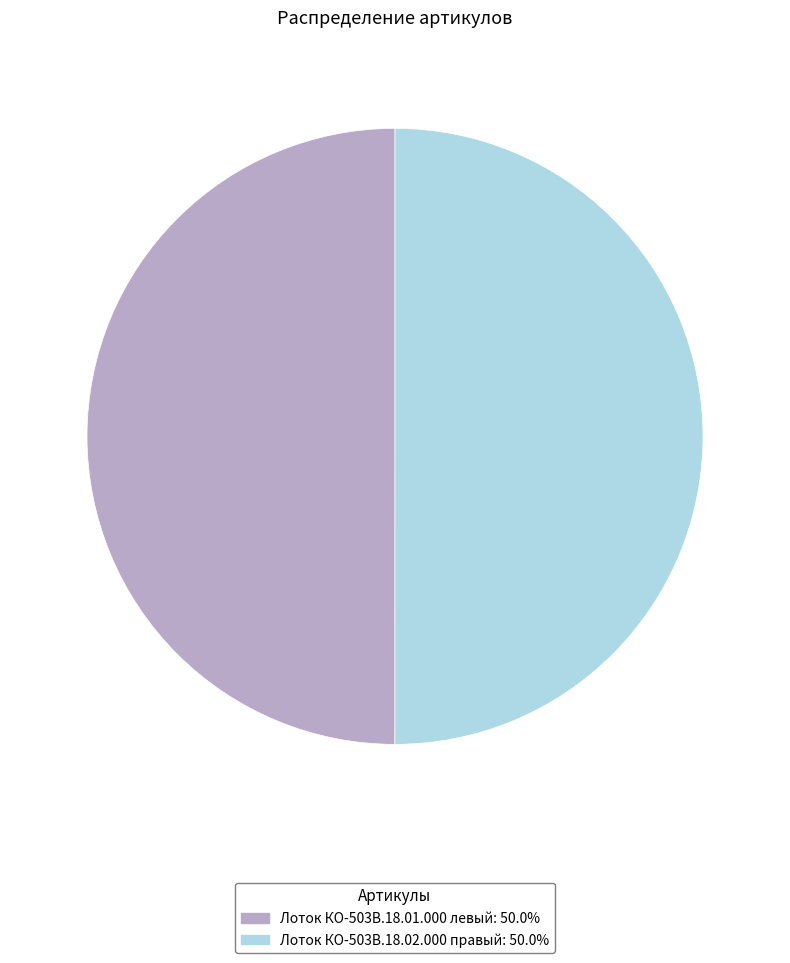

The Лоток КО-503В.18.02.000 правый slice represents 35% of the pie. True or false?

False